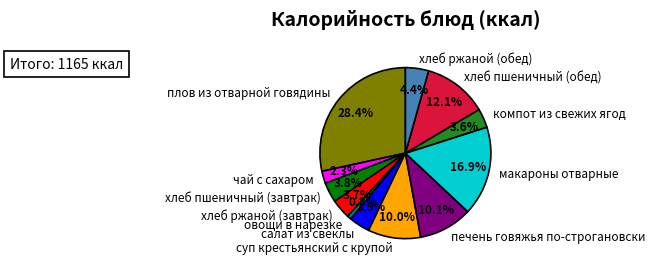

Does компот из свежих ягод account for over 50% of the chart?

No